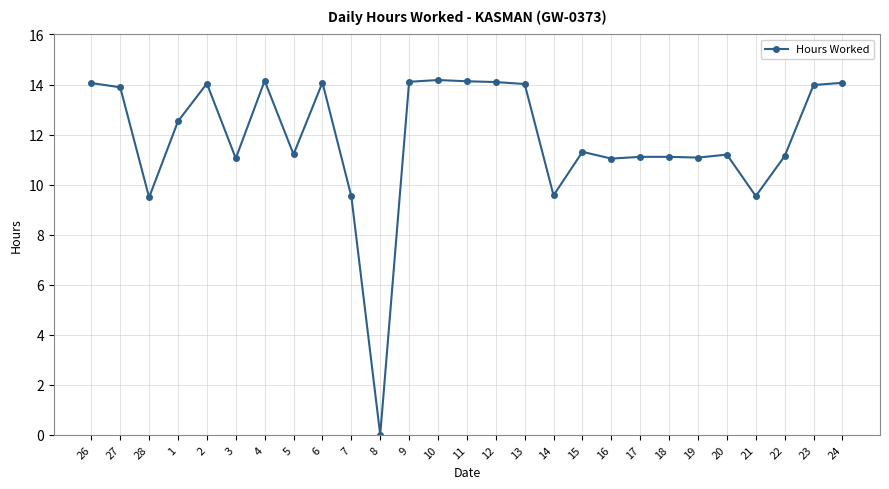

The chart shows a value of 14.1 at 11. True or false?

True